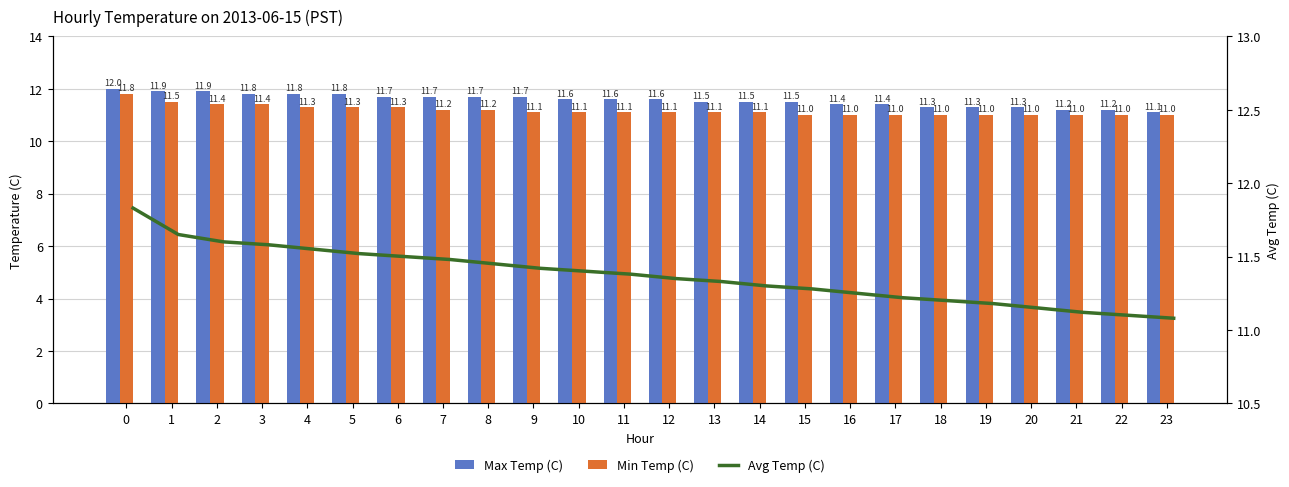

Which series changed the most between 17 and 20?

Max Temp (C)